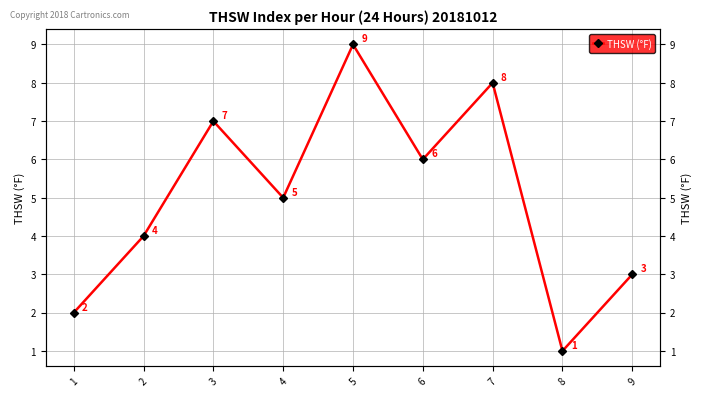

What value does the data have at 7?

8